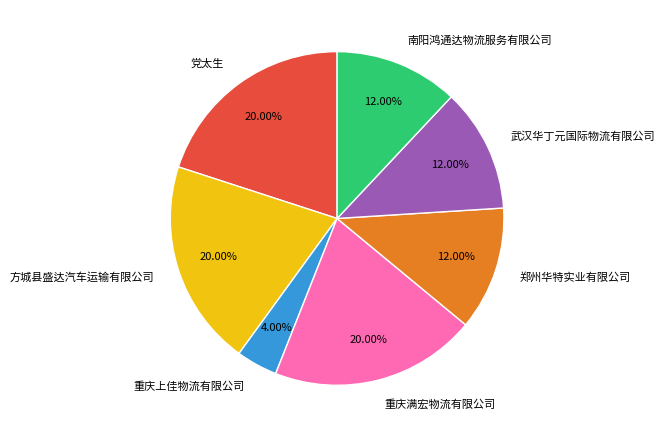

Which slice is the smallest?

重庆上佳物流有限公司